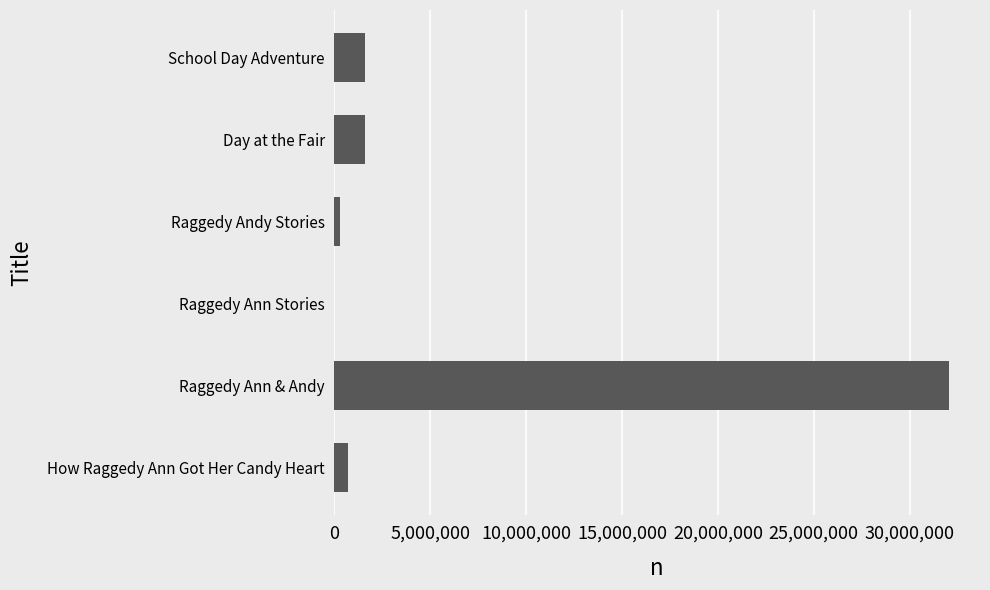

At which category does the chart reach its peak across all series?

Raggedy Ann & Andy